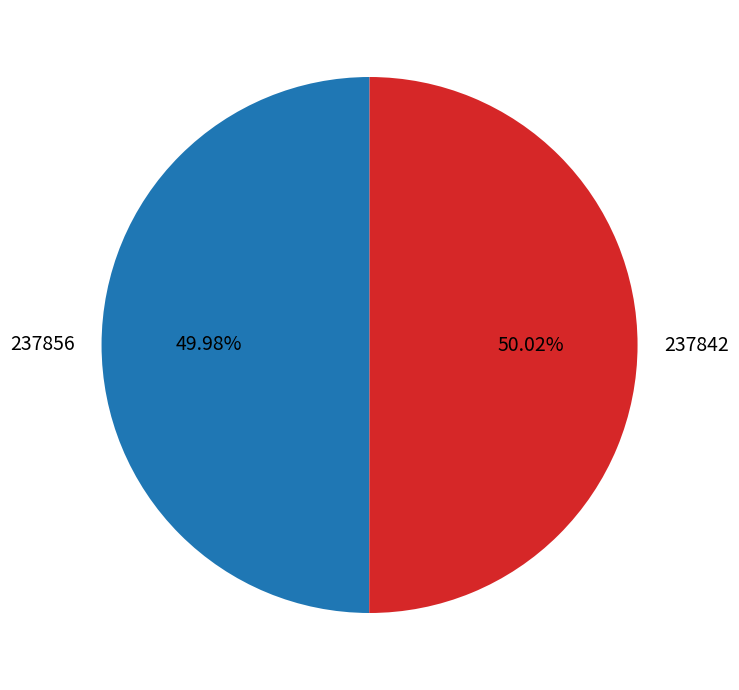

What is the ratio of the value at 237856 to the value at 237842?

1.0